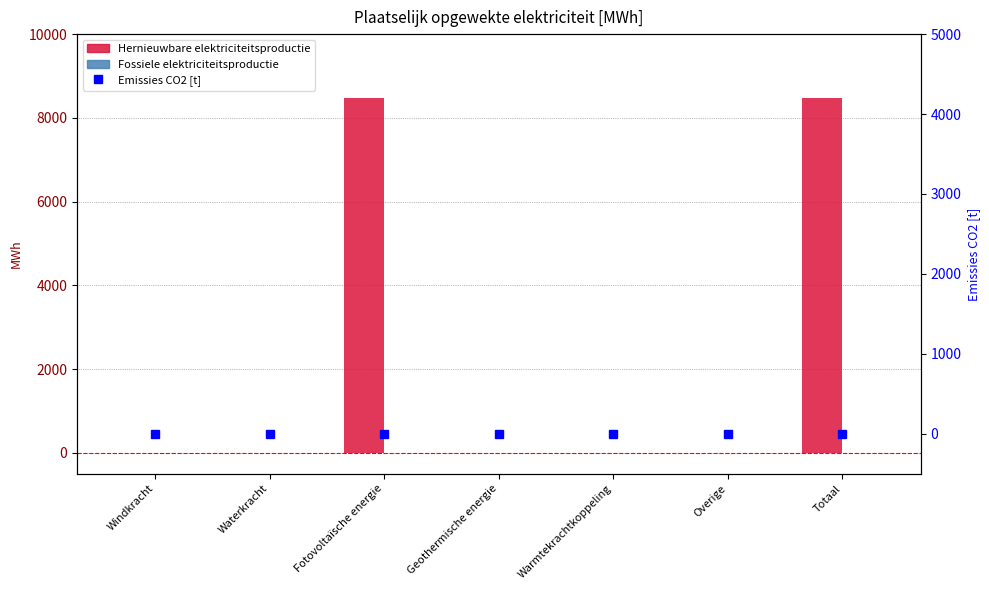

What is the label of the 4th bar from the right?

Geothermische energie